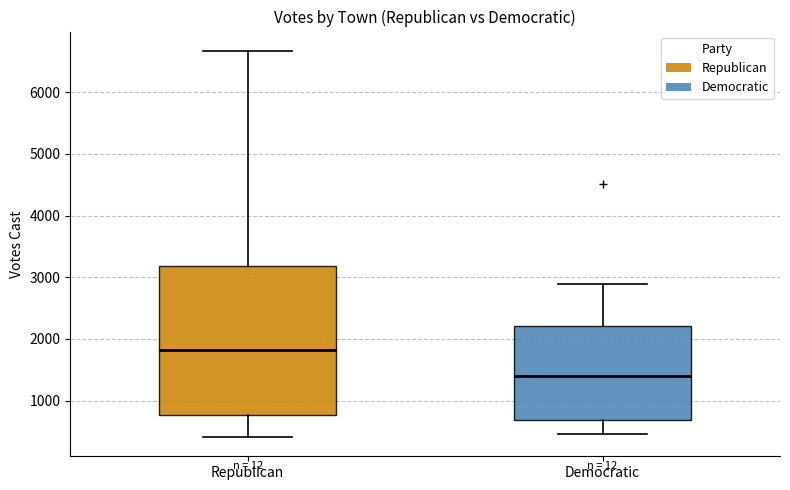

Which box has the lowest median line?

Democratic